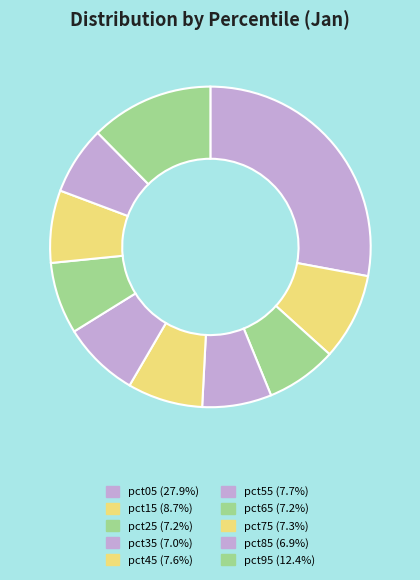

How many slices are in this pie chart?

10